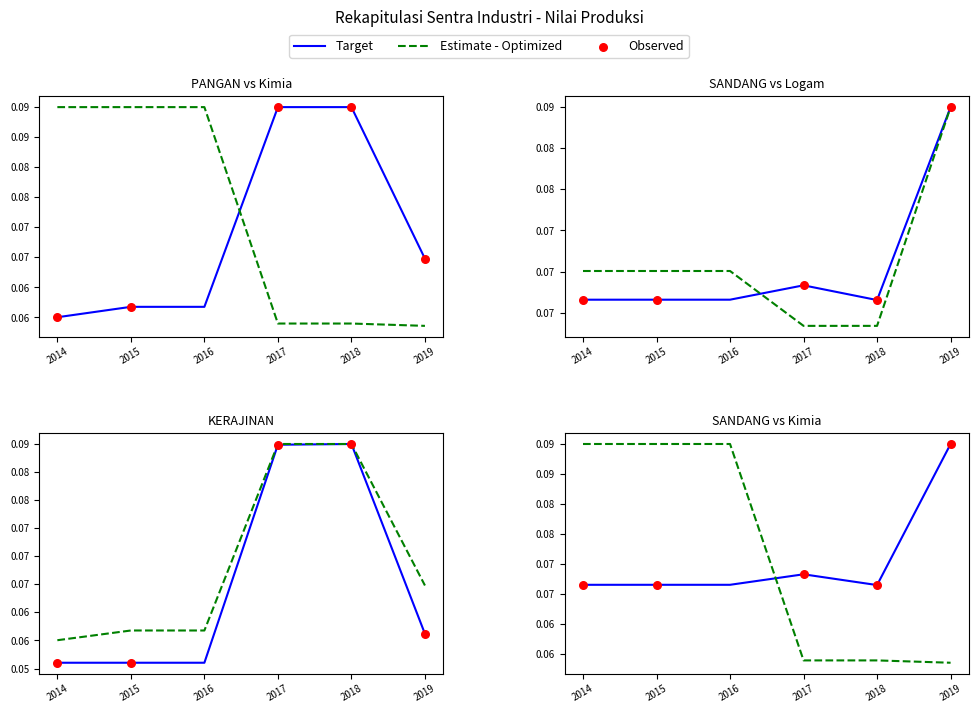

What is the total value across all series at 2019?

0.4